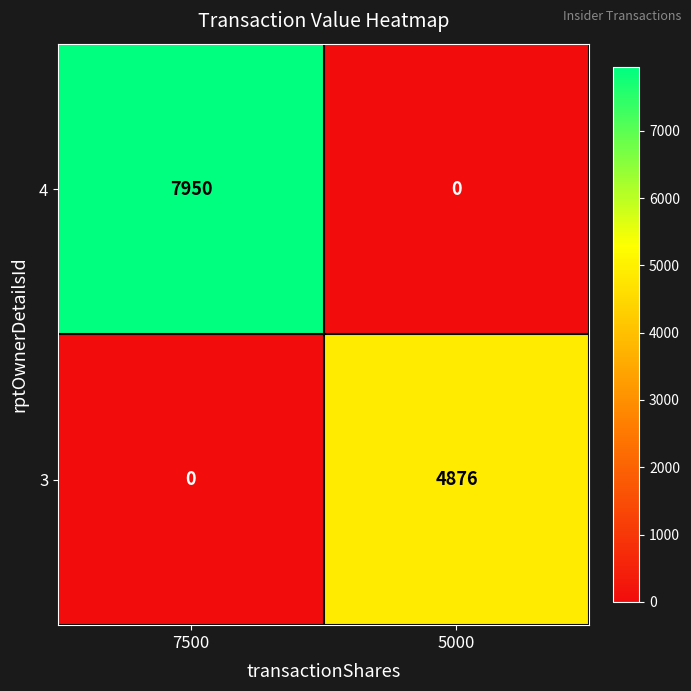

What is the approximate value of 3 at 5000, to the nearest 50?

4900